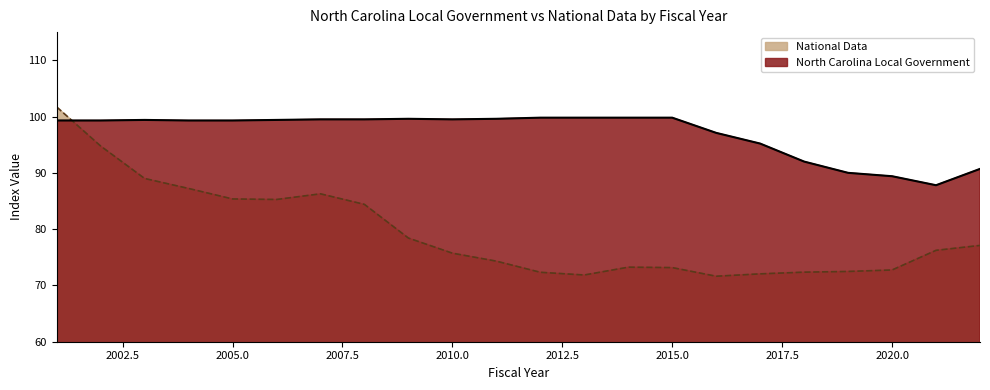

Which series ends up on top after the final intersection of National Data and North Carolina Local Government?

North Carolina Local Government